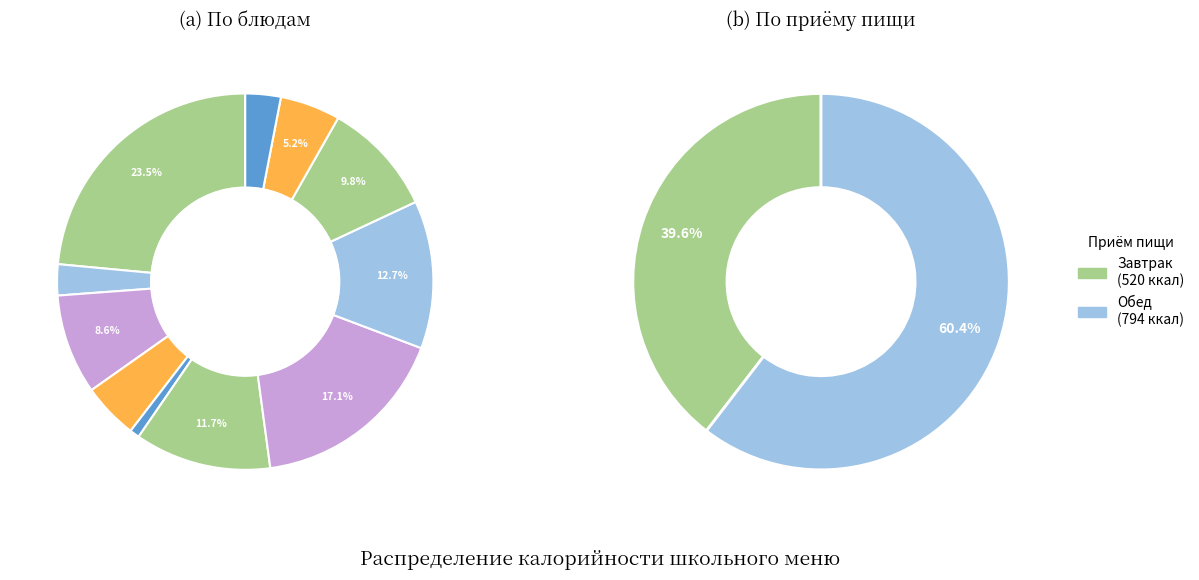

To the nearest percent, what portion does Суп гороховый с картофелем represent?

12%